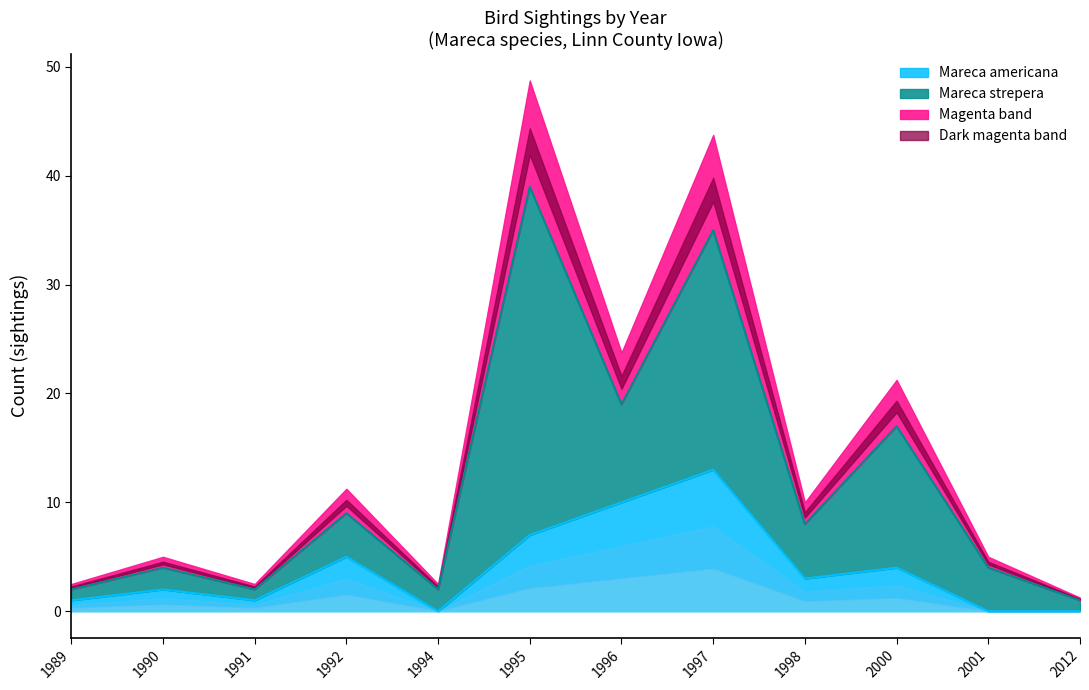

True or false: the data shows 1 at 1990.

False